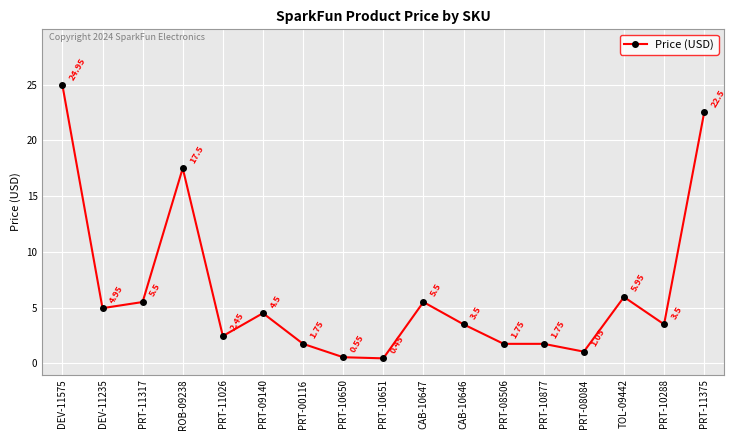

Does the chart have visible grid lines?

Yes